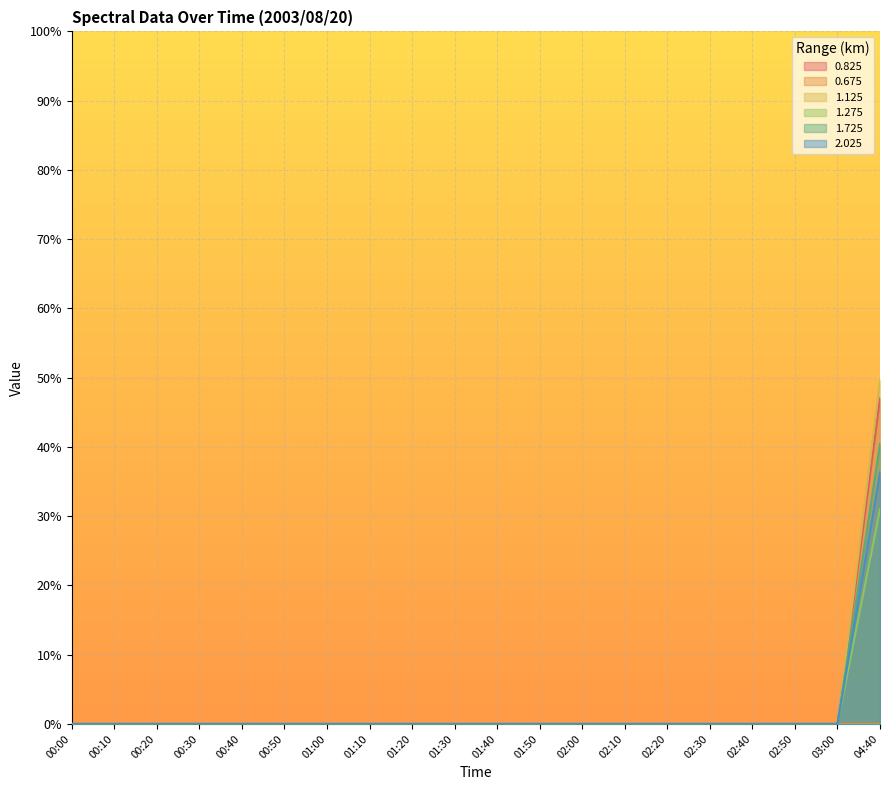

Which series has the largest total across all categories?

1.125